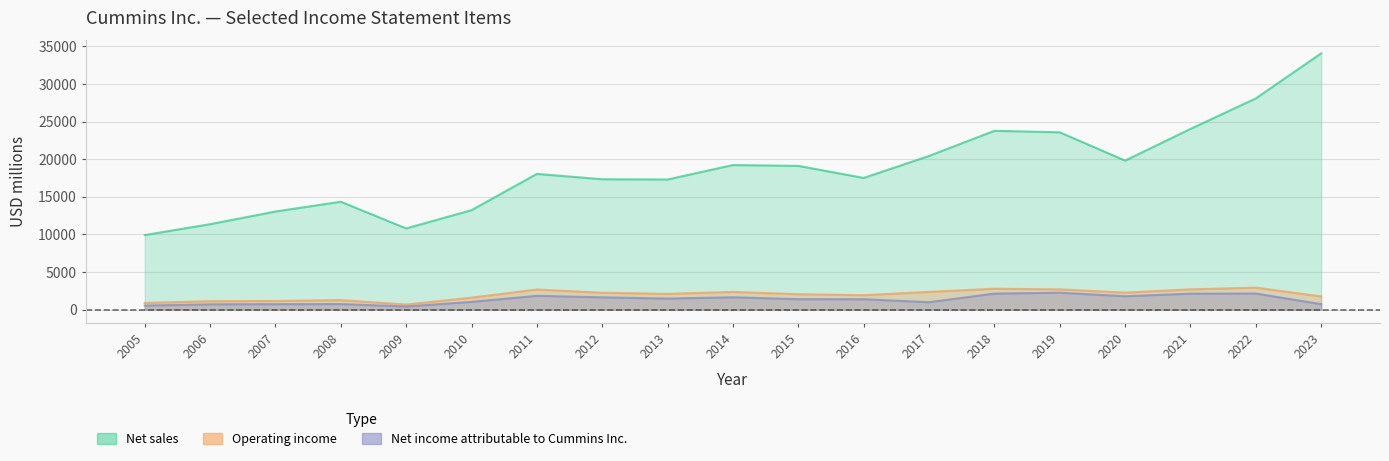

Reading right to left, list all the values displayed in this chart.

Net sales: 2023=34065	2022=28074	2021=24021	2020=19811	2019=23571	2018=23771	2017=20428	2016=17509	2015=19110	2014=19221	2013=17301	2012=17334	2011=18048	2010=13226	2009=10800	2008=14342	2007=13048	2006=11362	2005=9918
Operating income: 2023=1761	2022=2929	2021=2706	2020=2269	2019=2700	2018=2786	2017=2365	2016=1928	2015=2057	2014=2365	2013=2101	2012=2254	2011=2681	2010=1602	2009=682	2008=1272	2007=1158	2006=1131	2005=894
Net income: 2023=735	2022=2151	2021=2131	2020=1789	2019=2260	2018=2141	2017=999	2016=1394	2015=1399	2014=1651	2013=1483	2012=1645	2011=1848	2010=1040	2009=428	2008=755	2007=739	2006=715	2005=550